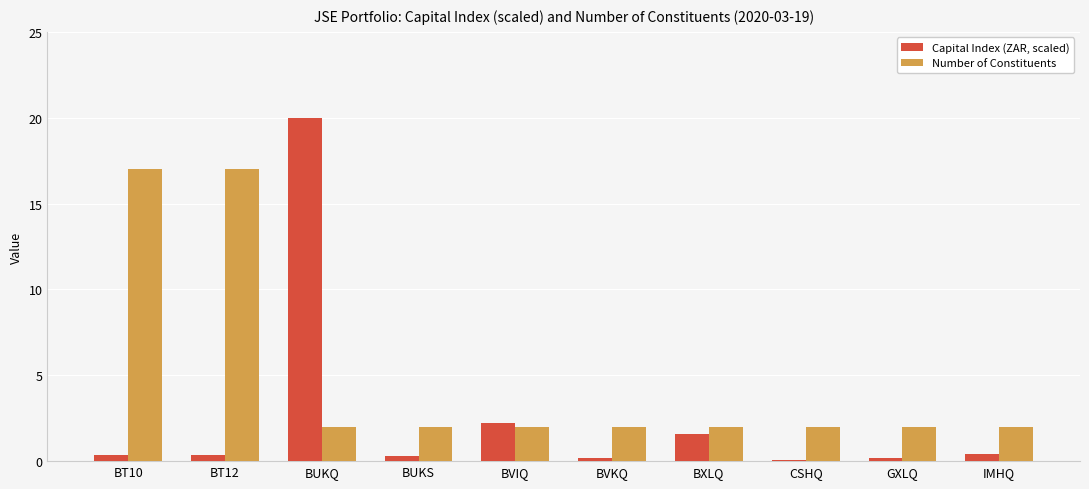

Are the bars grouped side by side (vs. stacked)?

Yes